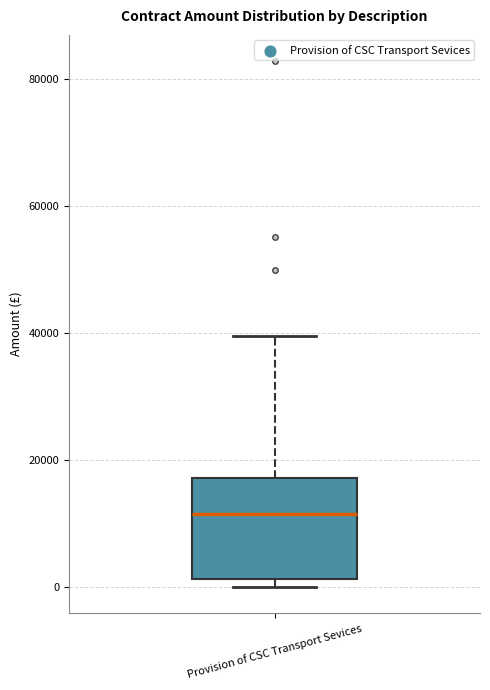

Transcribe this box plot: give where the median line is, the range the box spans, and where the two whiskers end, as read against the y-axis. The values are not printed on the chart, so give them approximately, as read against the axis.

median 12000, box 2000 to 18000, whiskers 0 to 40000